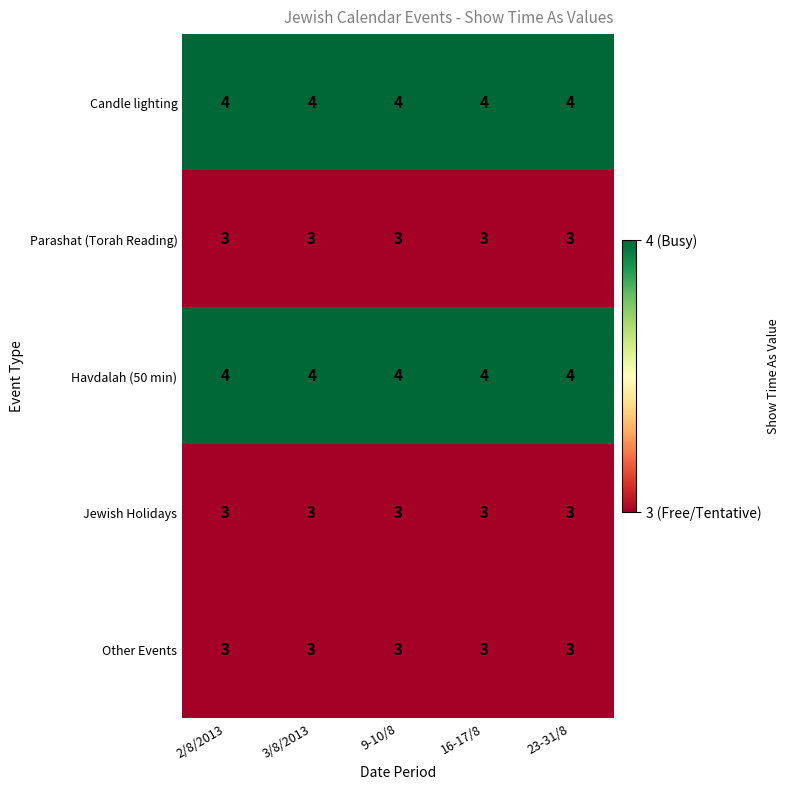

Read the Parashat (Torah Reading) value at 9-10/8.

3